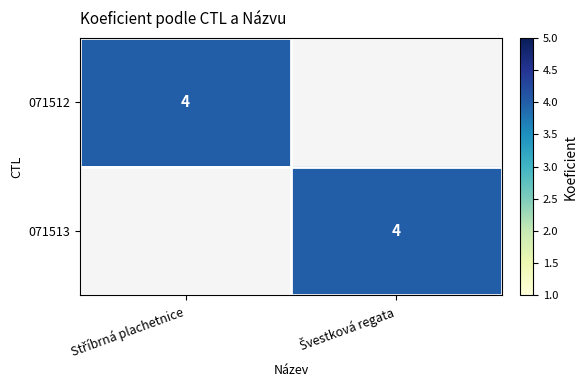

Between Švestková regata and Stříbrná plachetnice, which is larger?

Stříbrná plachetnice